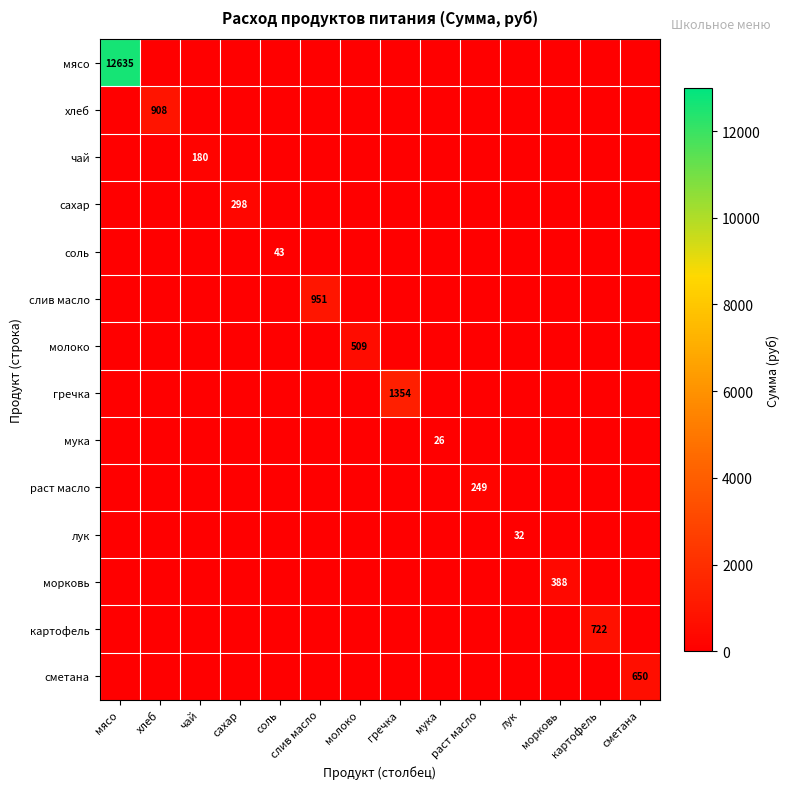

True or false: сметана has a value of 214.5 at лук.

False